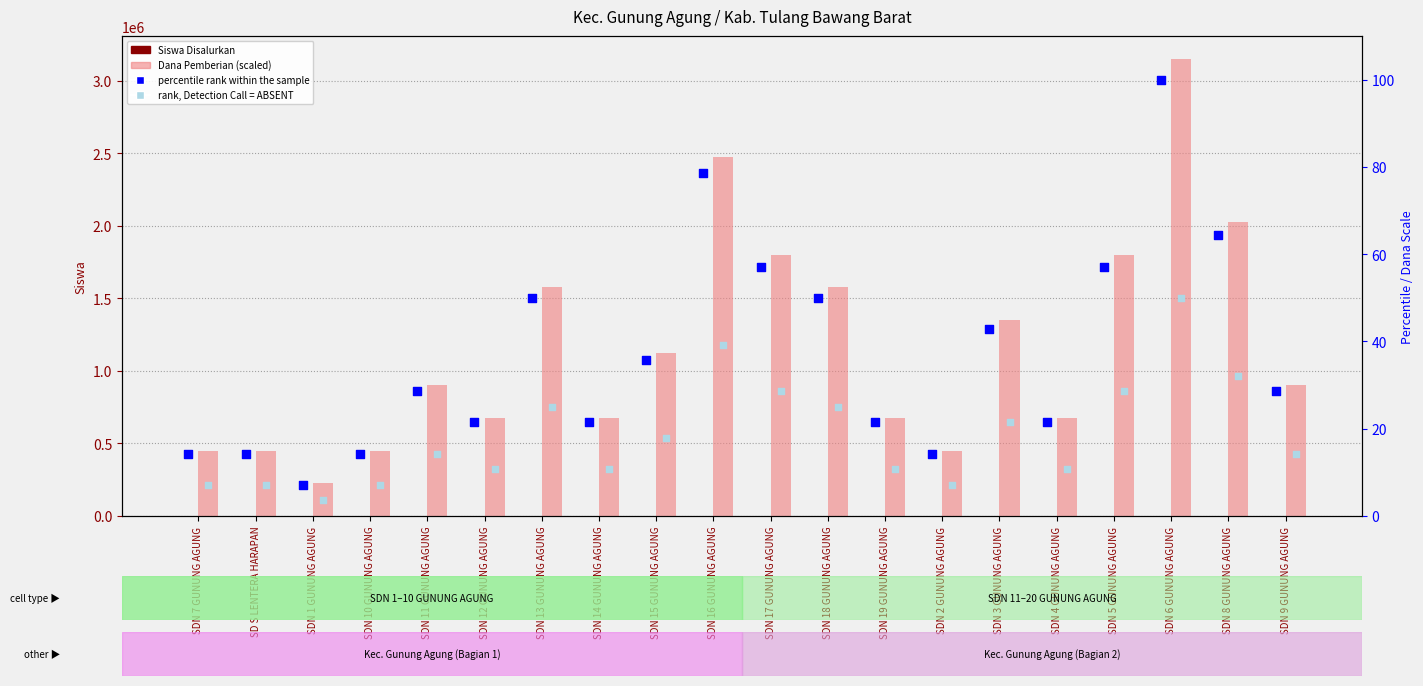

Which series has the widest spread of Y values?

Dana Pemberian (scaled)